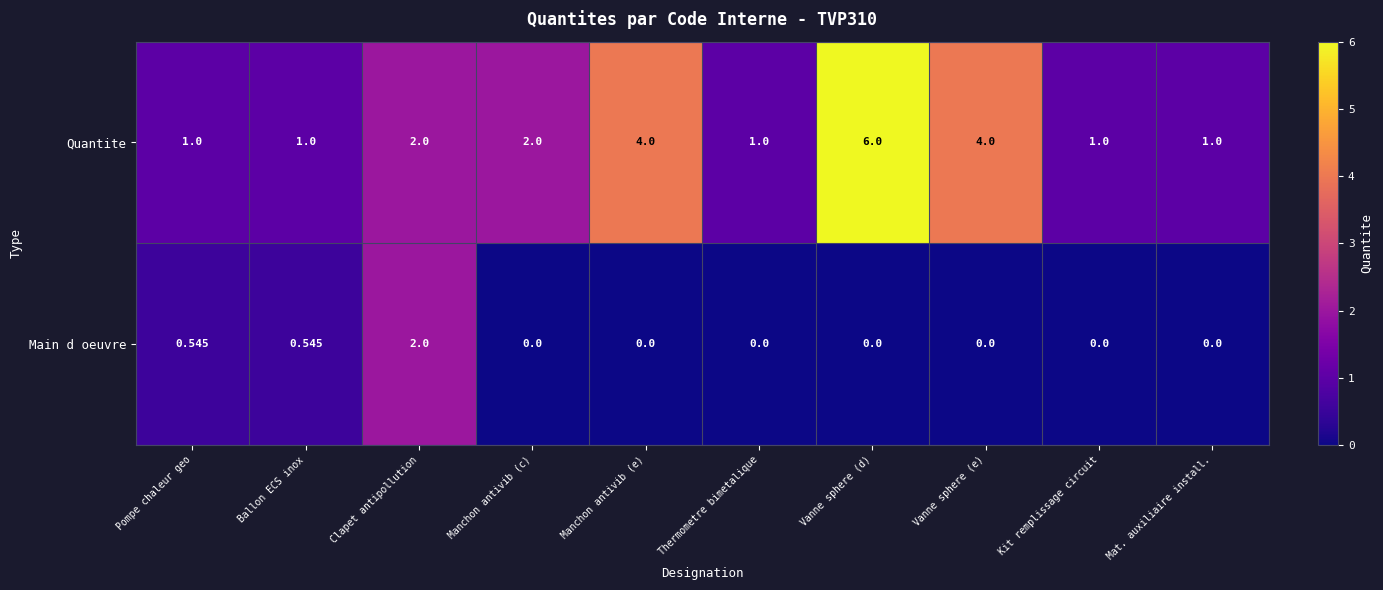

Which series changed the most between Ballon ECS inox and Thermometre bimetalique?

Main d oeuvre